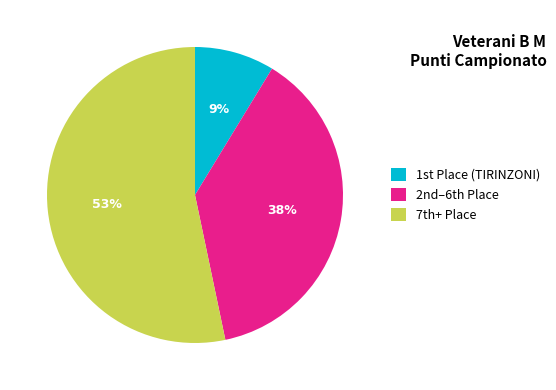

How many segments does this pie chart have?

3